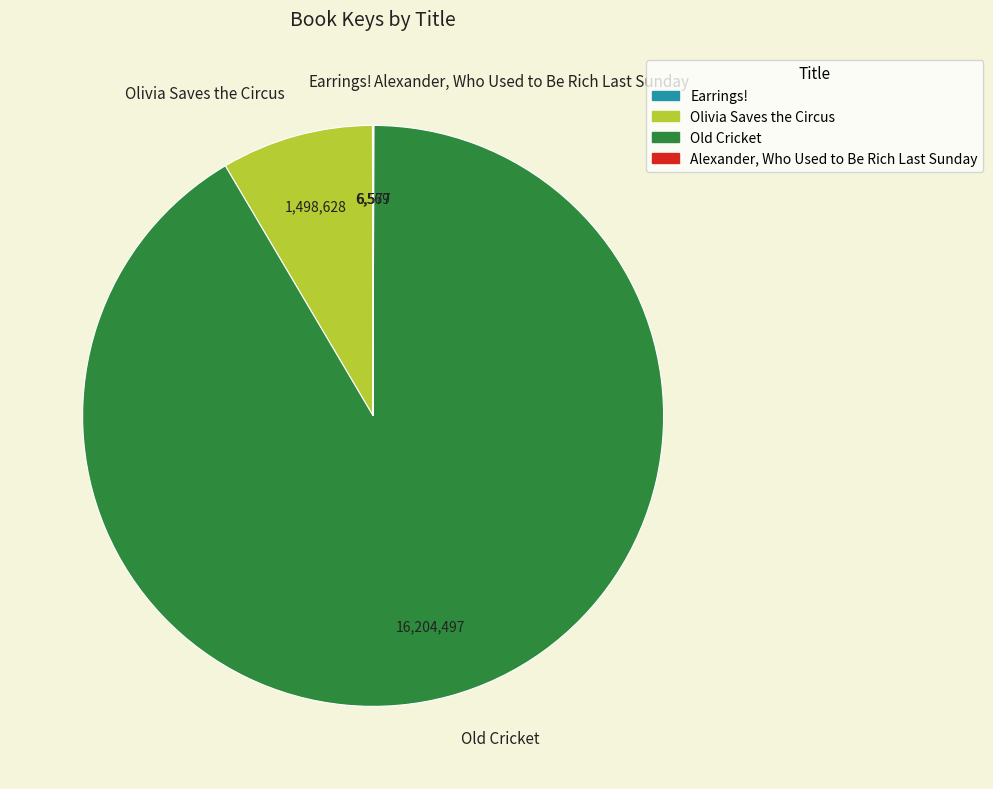

The Old Cricket slice represents 91% of the pie. True or false?

True